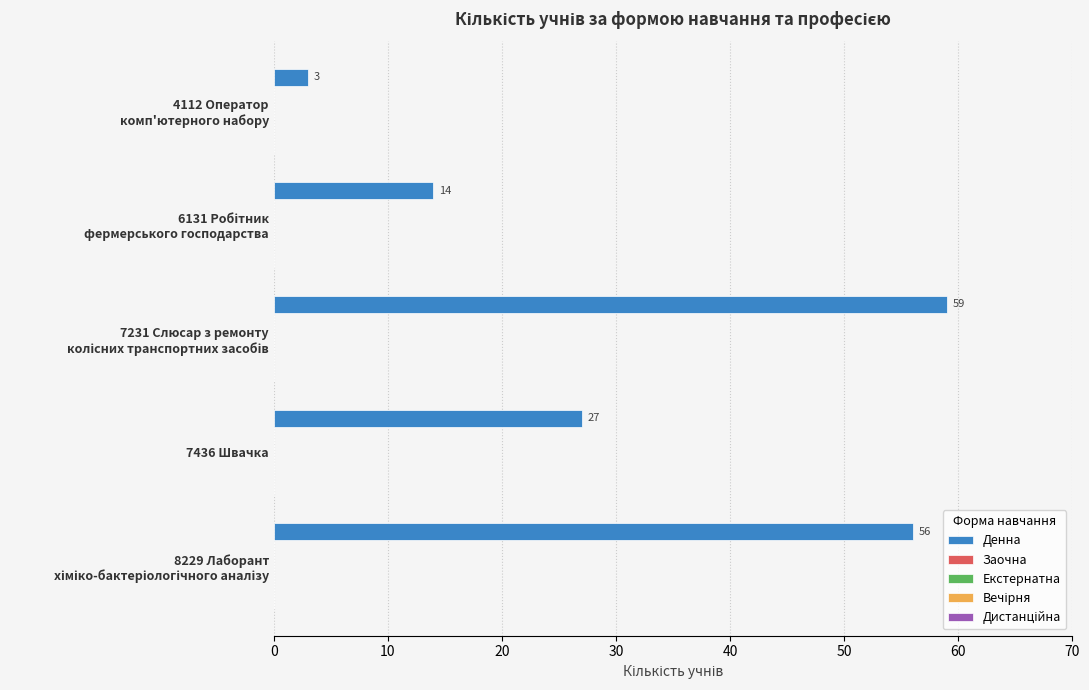

What is the difference between the maximum and minimum values?

56